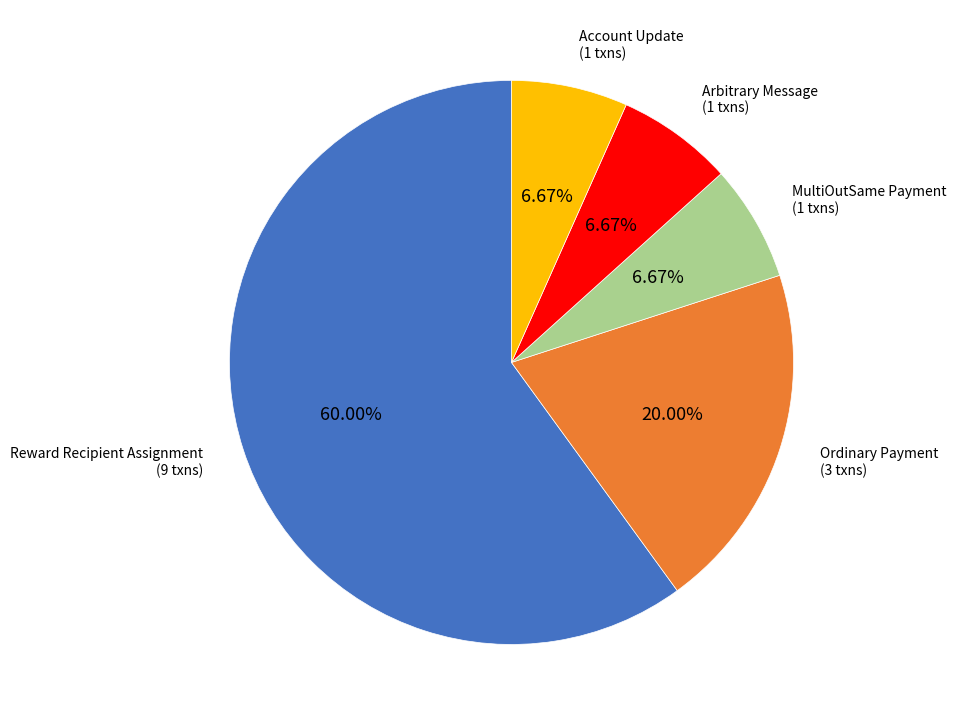

What is the ratio of the value at MultiOutSame Payment to the value at Arbitrary Message?

1.0